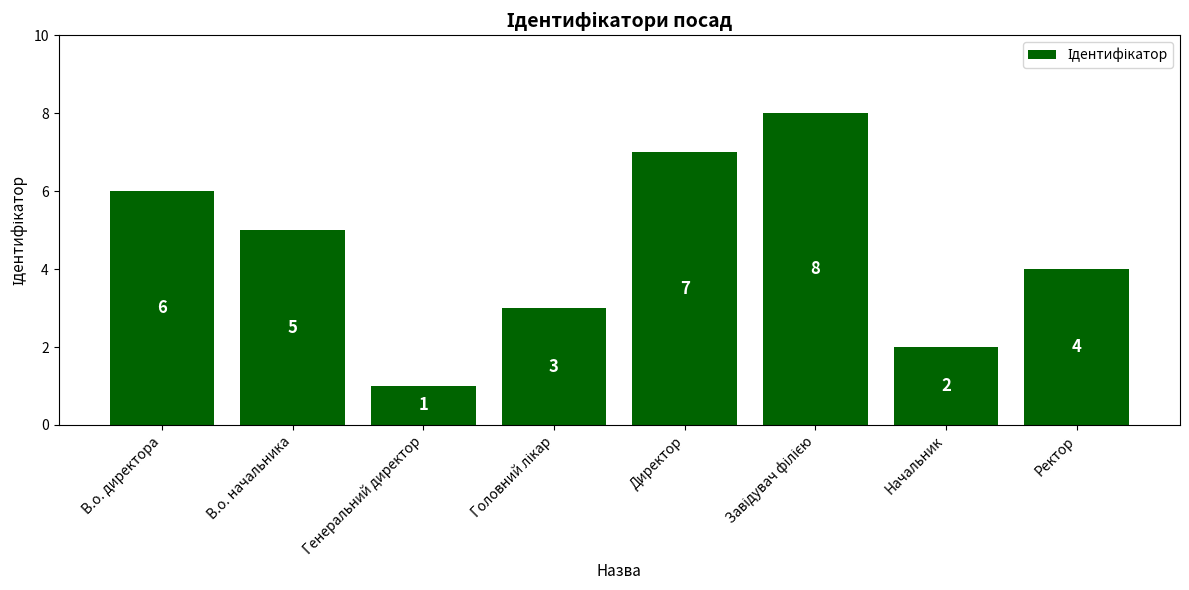

What position from the left is Директор?

5